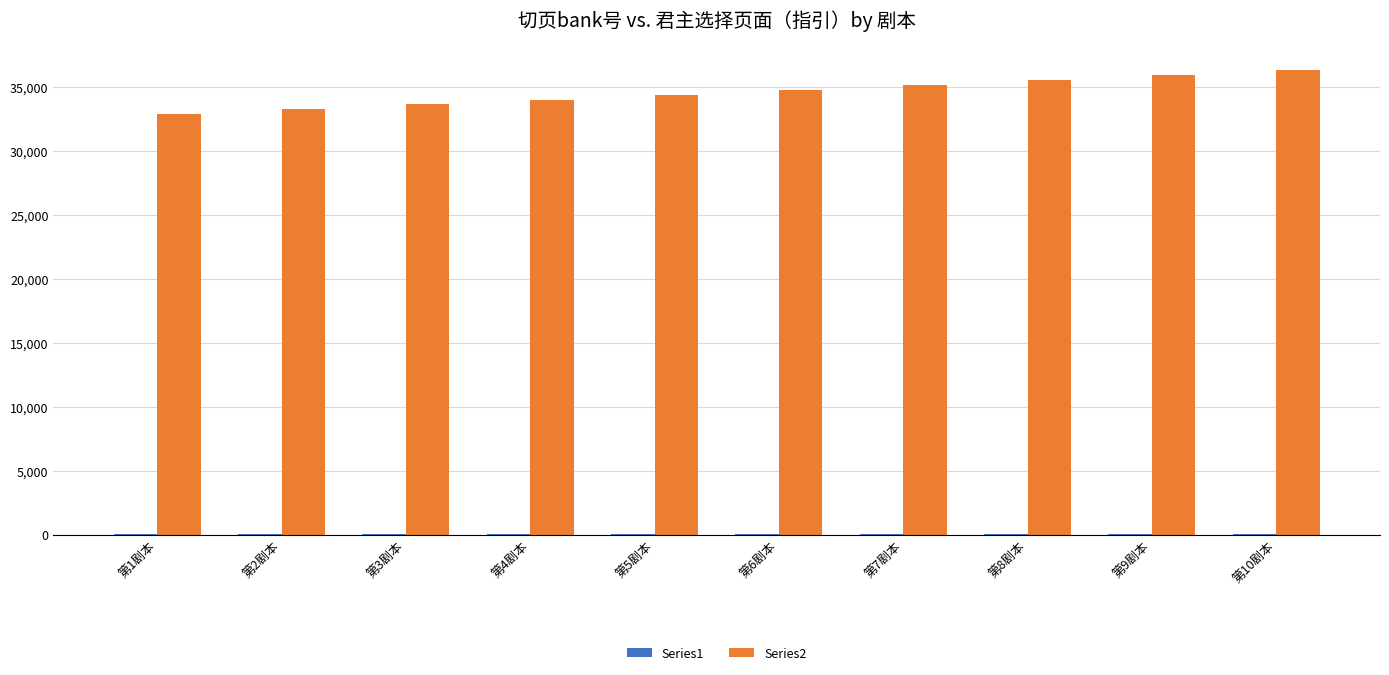

What is the maximum value shown in the chart?

36288